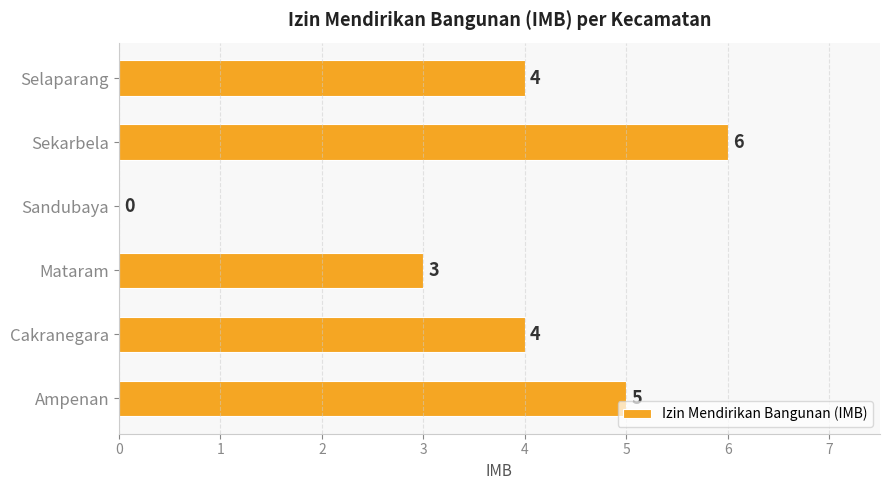

What is the sum of all values?

22